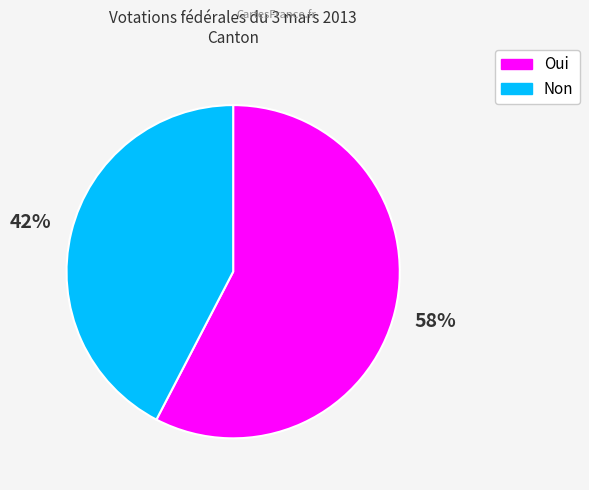

What percentage is the Non slice, to the nearest percent?

42%